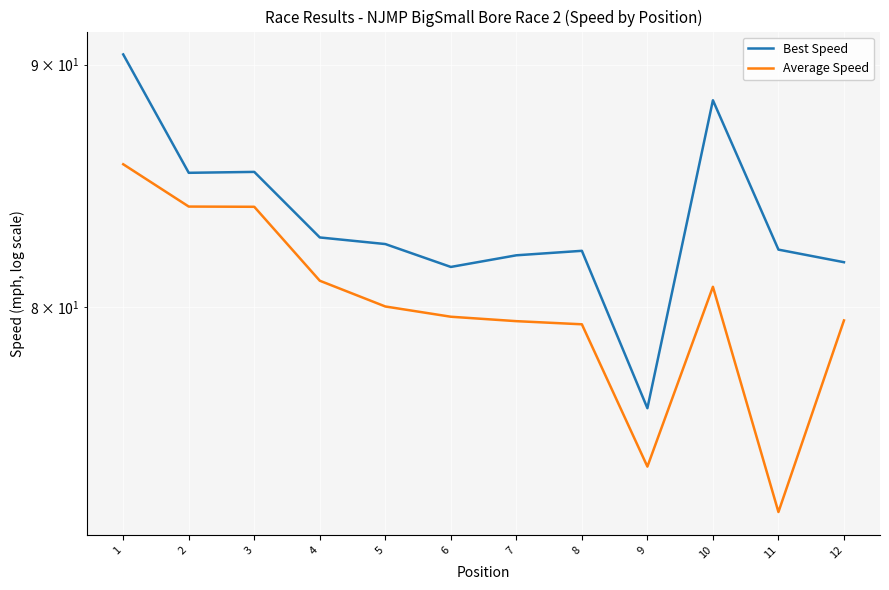

What is the spread (max minus min) of values at 12?

2.3